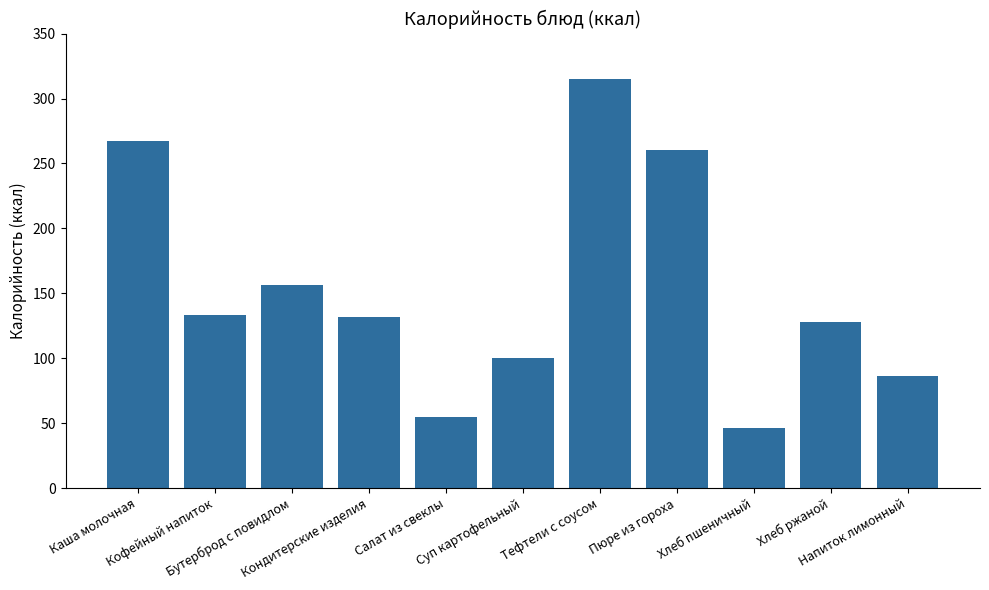

What is the smallest value displayed?

46.6